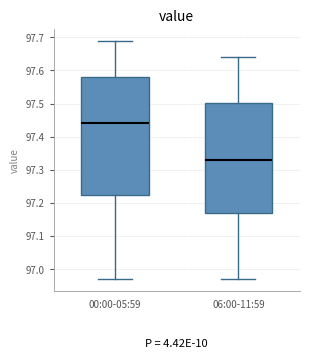

Where does the lower whisker of the box for 06:00-11:59 end on the y-axis? The values are not printed on the chart, so give them approximately, as read against the axis.

96.97